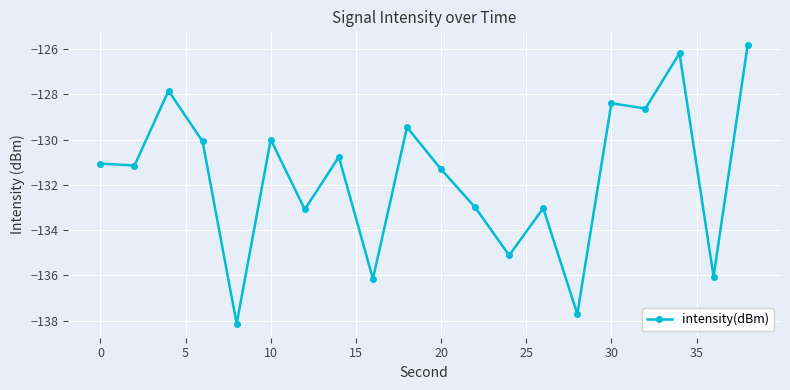

How many values exceed -131?

9